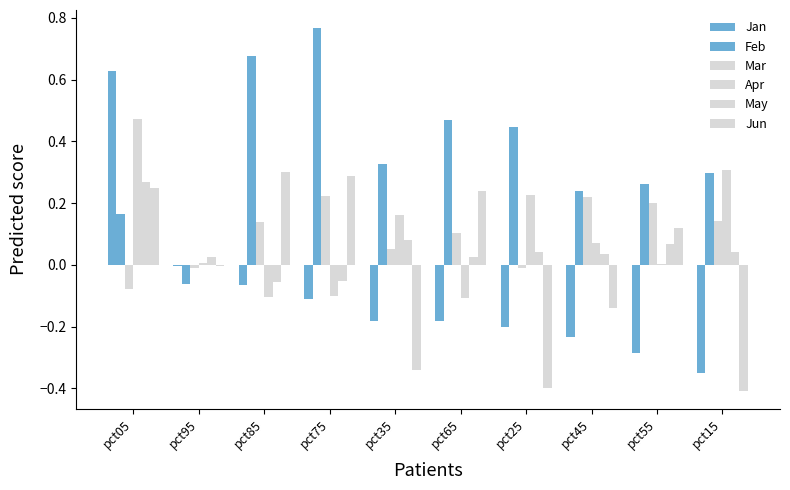

What position from the left is pct55?

9